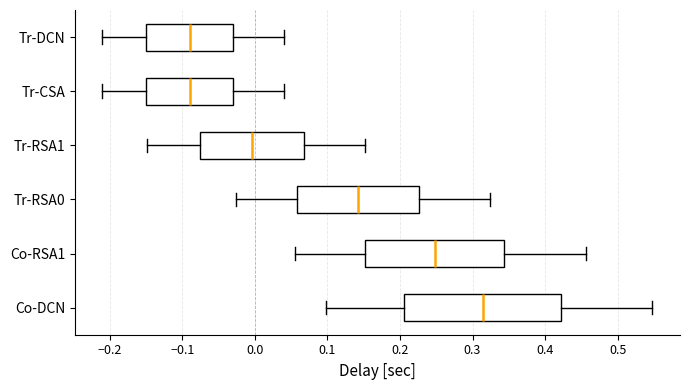

Reading bottom to top, transcribe this box plot: for each box, give where its median line is, the range the box spans, and where its two whiskers end, as read against the x-axis. The values are not printed on the chart, so give them approximately, as read against the axis.

Co-DCN: median 0.31, box 0.21 to 0.42, whiskers 0.10 to 0.55
Co-RSA1: median 0.25, box 0.15 to 0.34, whiskers 0.06 to 0.46
Tr-RSA0: median 0.14, box 0.06 to 0.23, whiskers -0.03 to 0.32
Tr-RSA1: median 0.00, box -0.08 to 0.07, whiskers -0.15 to 0.15
Tr-CSA: median -0.09, box -0.15 to -0.03, whiskers -0.21 to 0.04
Tr-DCN: median -0.09, box -0.15 to -0.03, whiskers -0.21 to 0.04